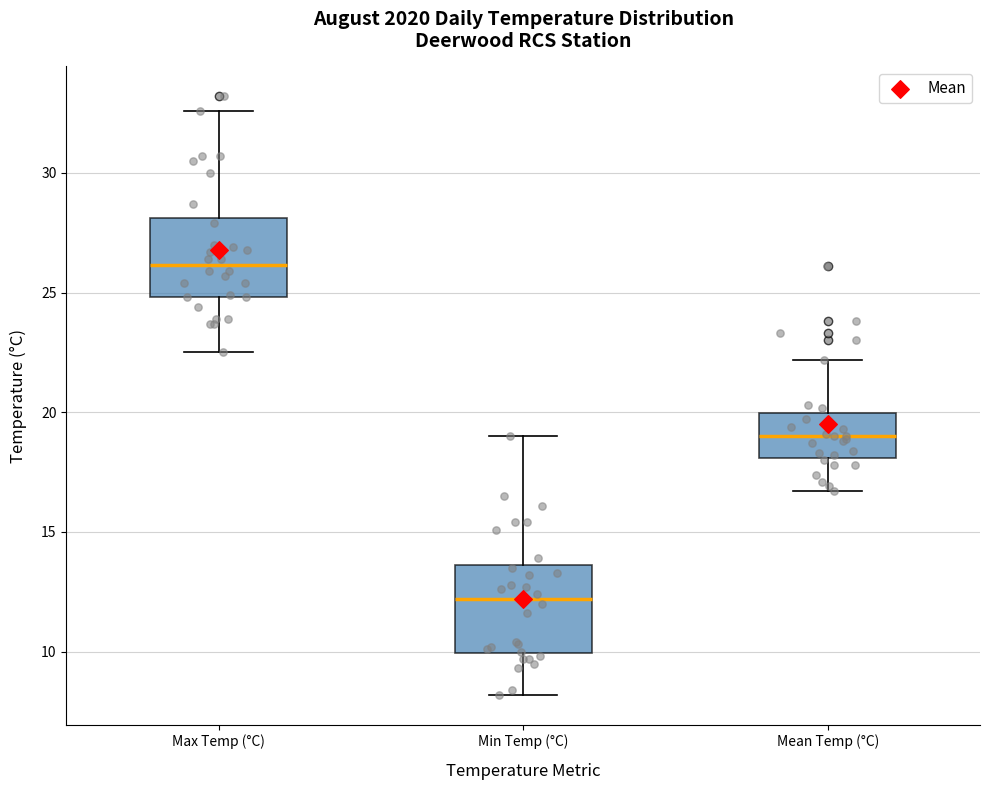

Reading left to right, transcribe this box plot: for each box, give where its median line is, the range the box spans, and where its two whiskers end, as read against the y-axis. The values are not printed on the chart, so give them approximately, as read against the axis.

Max Temp (°C): median 26.0, box 25.0 to 28.0, whiskers 22.5 to 32.5
Min Temp (°C): median 12.0, box 10.0 to 13.5, whiskers 8.0 to 19.0
Mean Temp (°C): median 19.0, box 18.0 to 20.0, whiskers 16.5 to 22.0